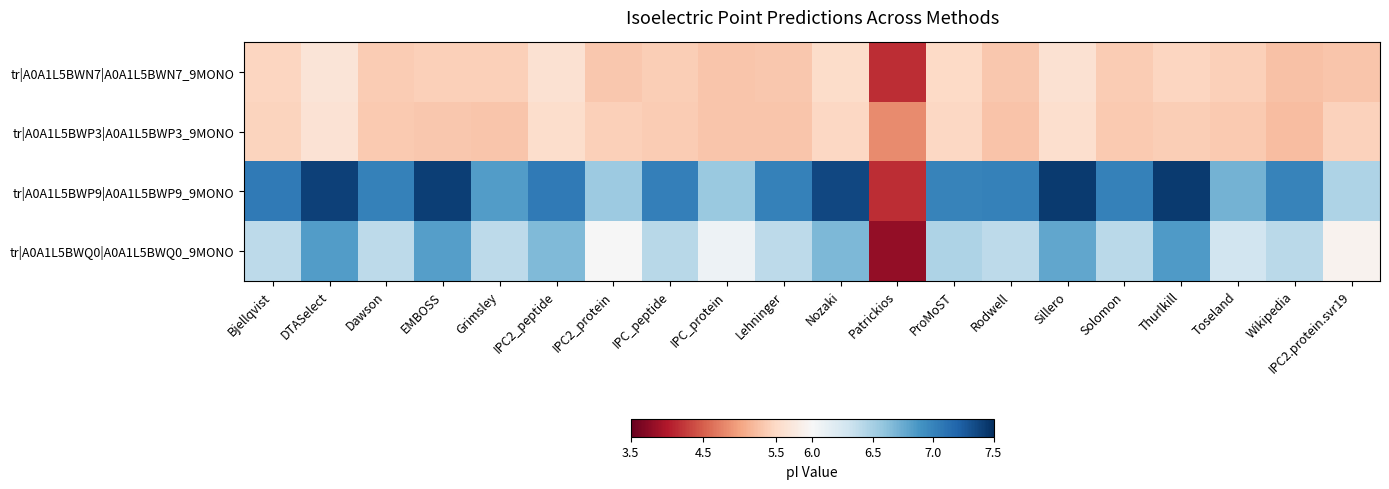

At how many categories does at least one series exceed 6?

19